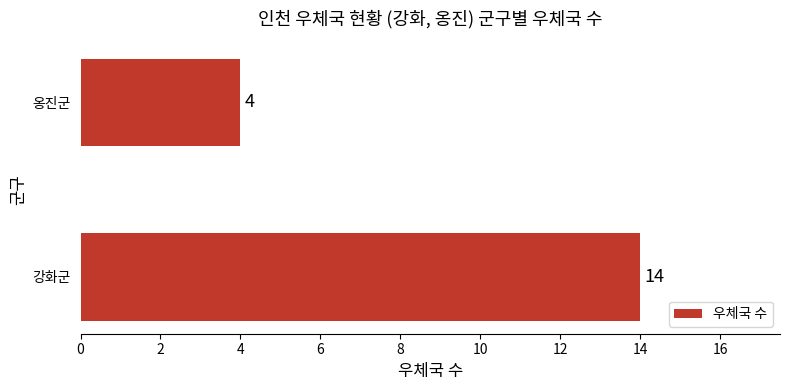

What is the difference between the maximum and minimum values?

10